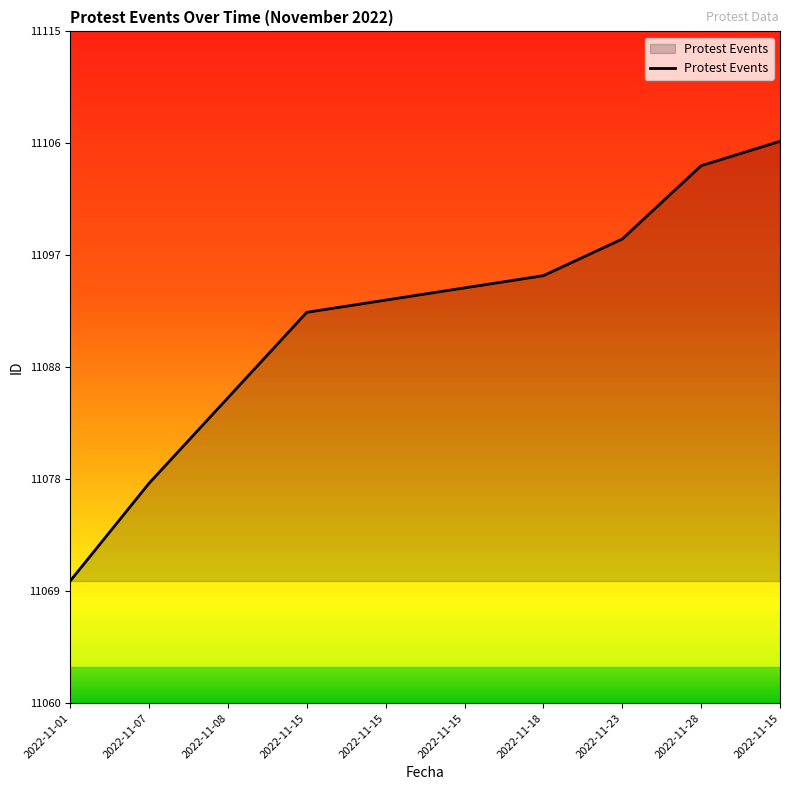

True or false: the data has more than 1 interior local peaks.

False